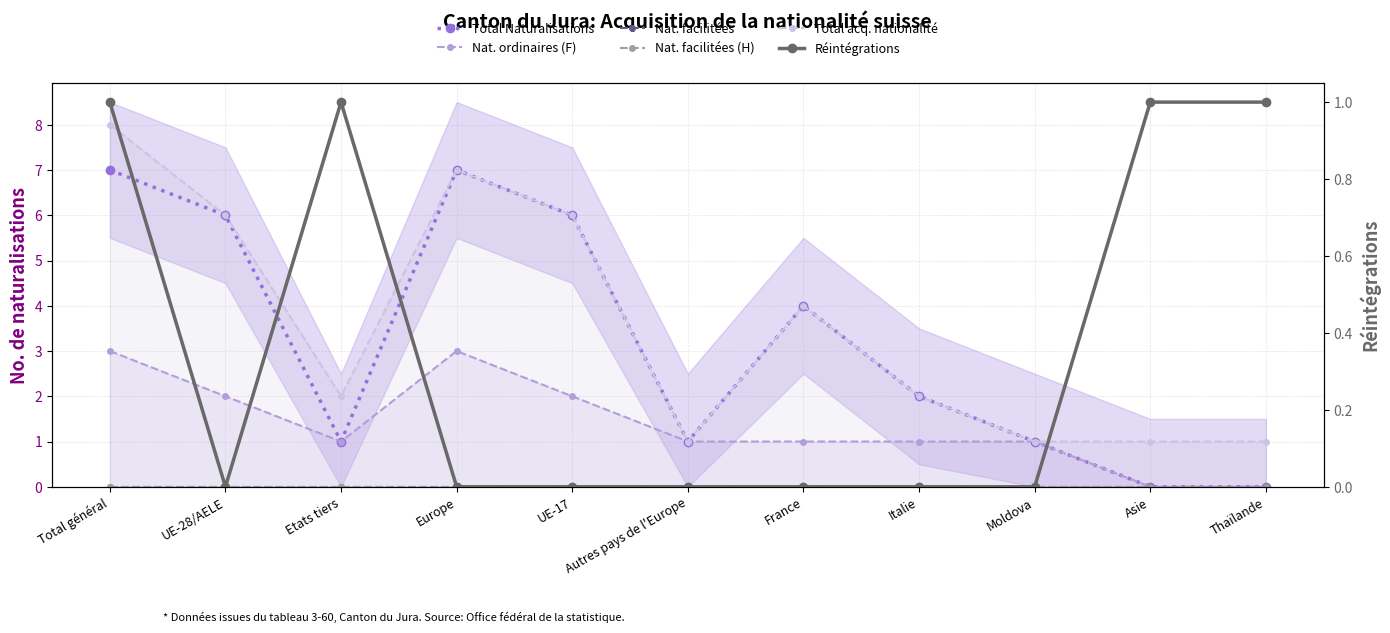

How many Réintégrations values are between 0 and 1?

11